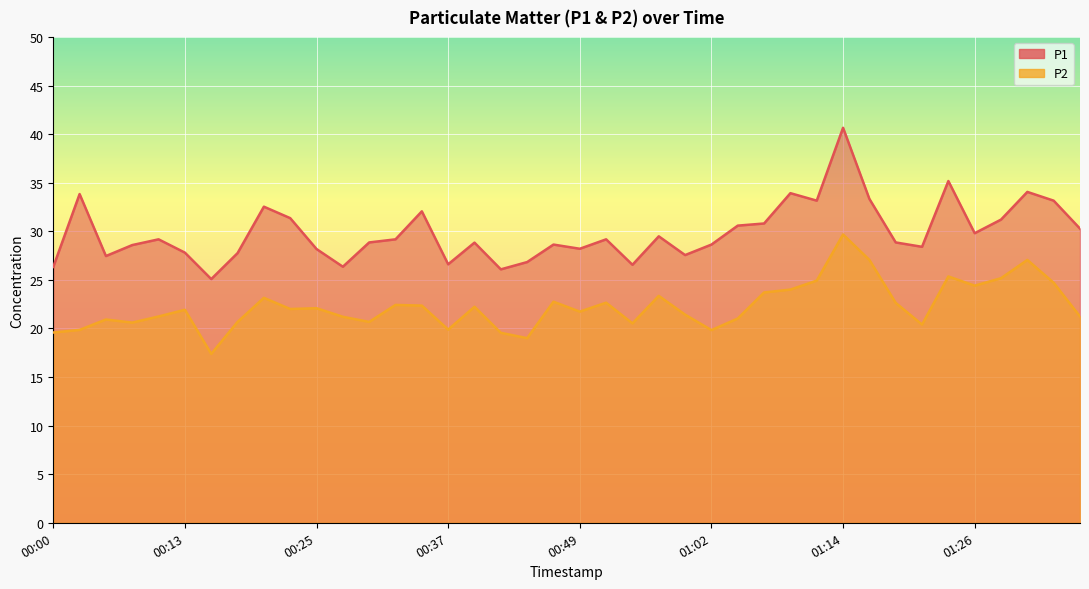

How many interior local peaks does the P2 series have?

12